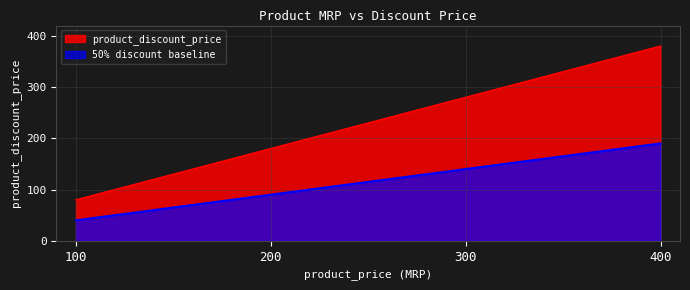

What is the smallest value displayed?

40